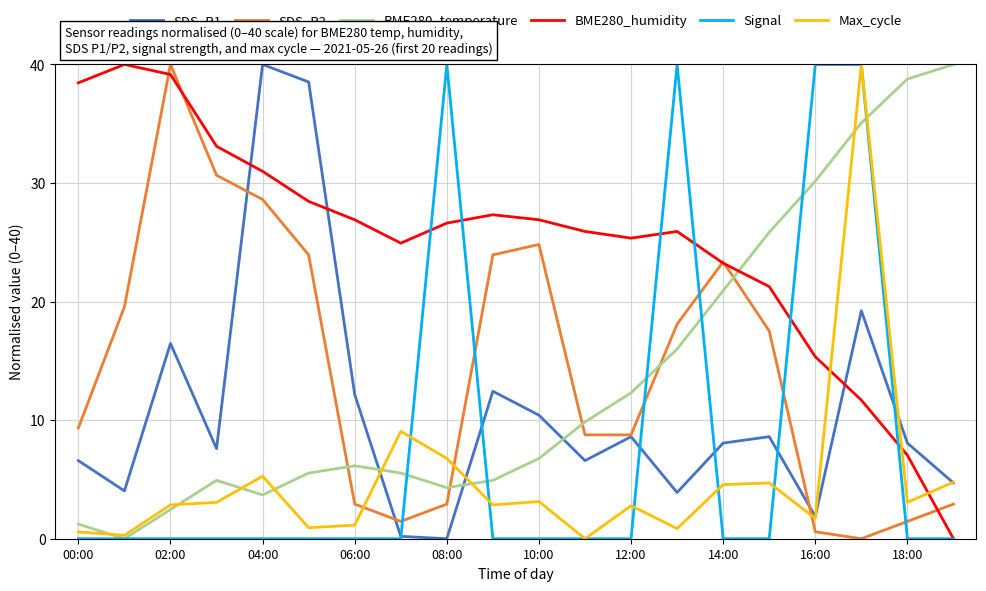

True or false: Max_cycle and BME280_humidity intersect in this chart.

True